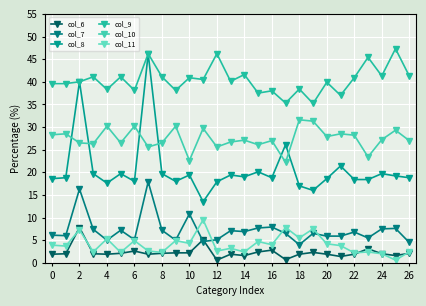

True or false: col_9 and col_7 cross at least once.

False